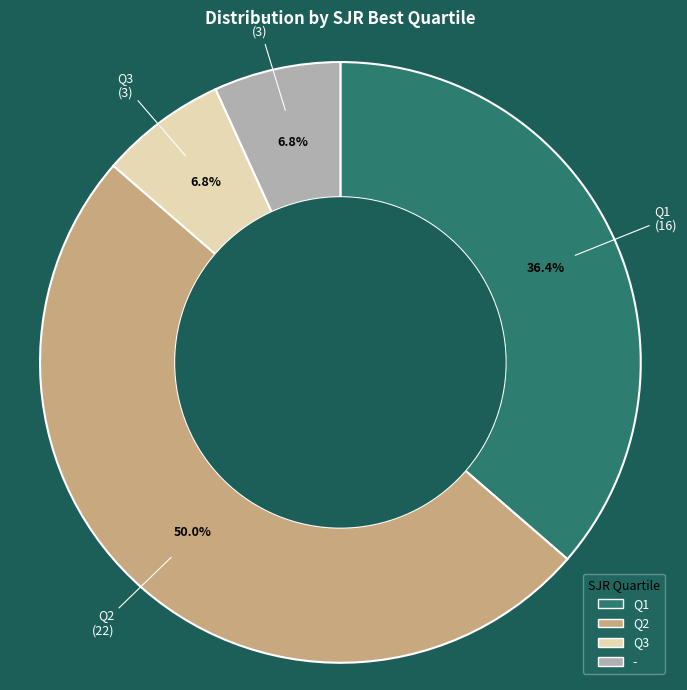

To the nearest percent, what is the average slice percentage?

25%